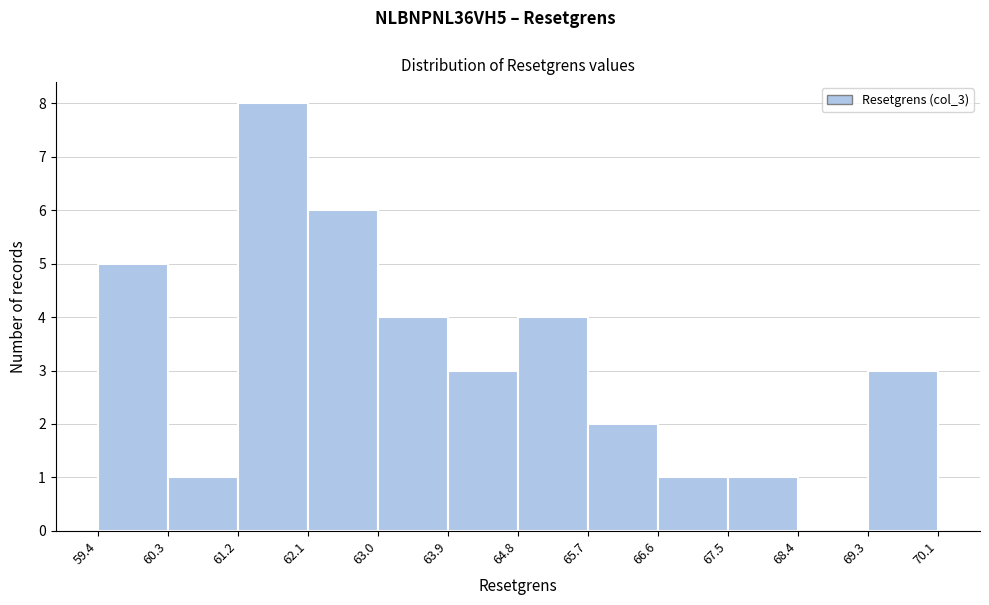

Reading left to right, transcribe this chart: for each bar, give the range it covers on the x-axis and its height. The values are not printed on the chart, so give them approximately, as read against the axis.

59.4 to 60.3: 5
60.3 to 61.2: 1
61.2 to 62.1: 8
62.1 to 63.0: 6
63.0 to 63.9: 4
63.9 to 64.8: 3
64.8 to 65.7: 4
65.7 to 66.6: 2
66.6 to 67.5: 1
67.5 to 68.4: 1
68.4 to 69.3: 0
69.3 to 70.1: 3